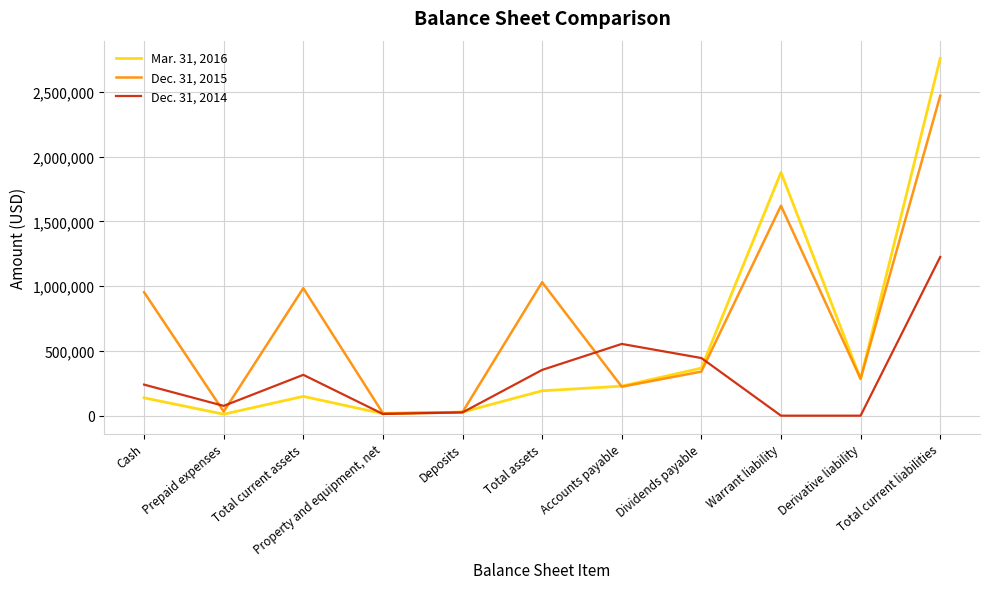

What is the highest value of the Mar. 31, 2016 series?

2758293